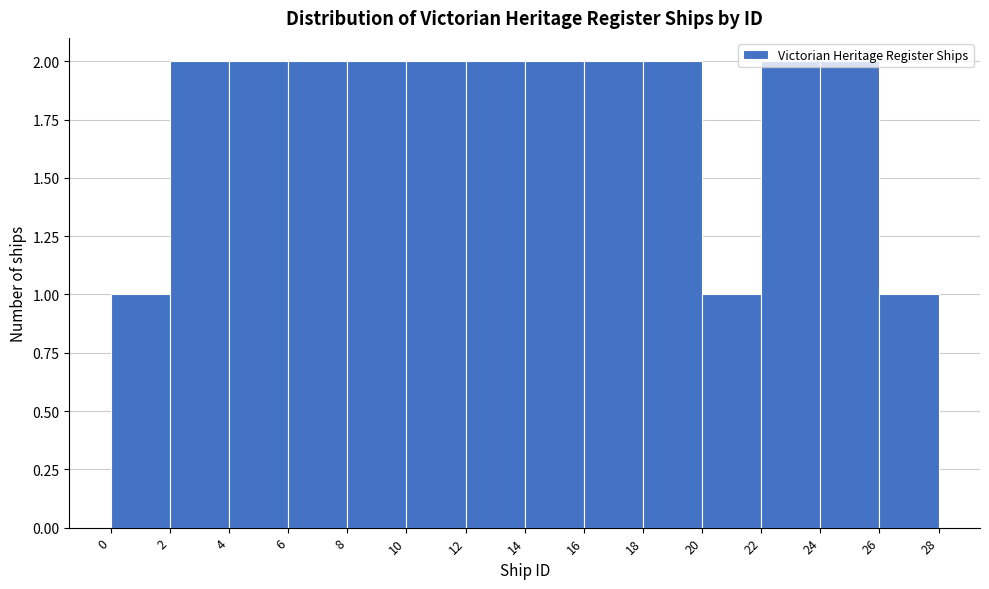

Reading left to right, list every bar in this chart as the range it spans on the x-axis followed by its height. The values are not printed on the chart, so give them approximately, as read against the axis.

0 to 2: 1
2 to 4: 2
4 to 6: 2
6 to 8: 2
8 to 10: 2
10 to 12: 2
12 to 14: 2
14 to 16: 2
16 to 18: 2
18 to 20: 2
20 to 22: 1
22 to 24: 2
24 to 26: 2
26 to 28: 1